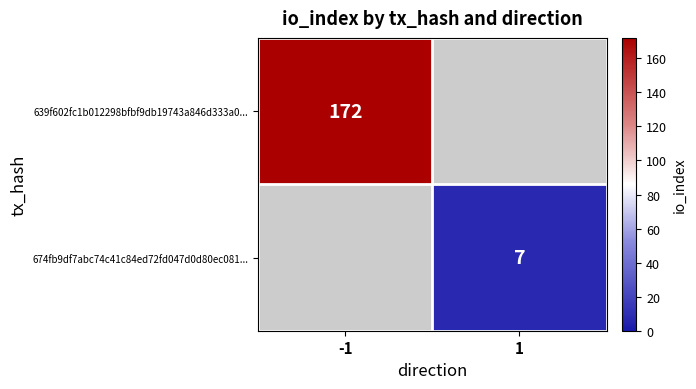

At how many categories does at least one series exceed 88?

1